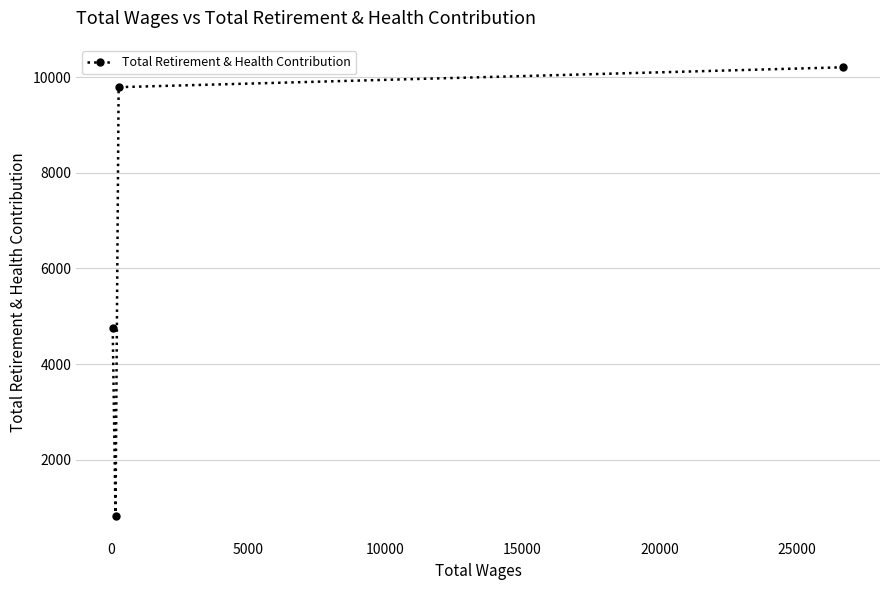

What is the average value?

6396